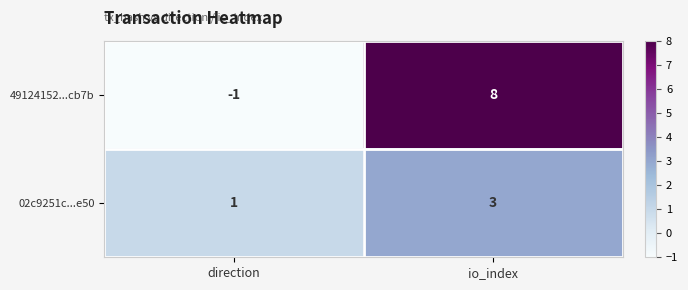

Rank the series by their average value, from lowest to highest.

02c9251c...e50, 49124152...cb7b